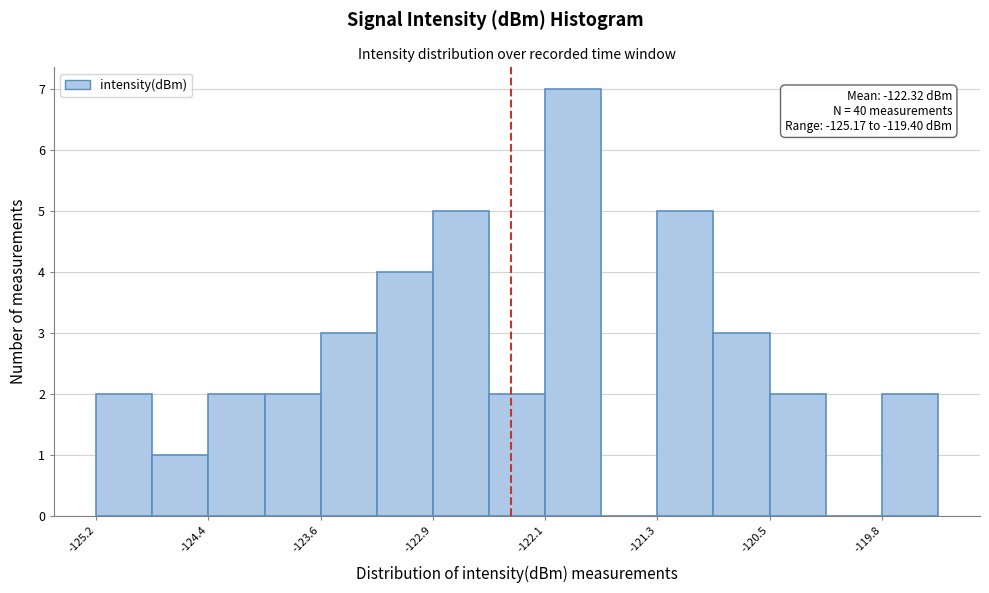

Around what value on the x-axis is the tallest bar? Give the approximate position of its centre, as read against the axis.

-121.9